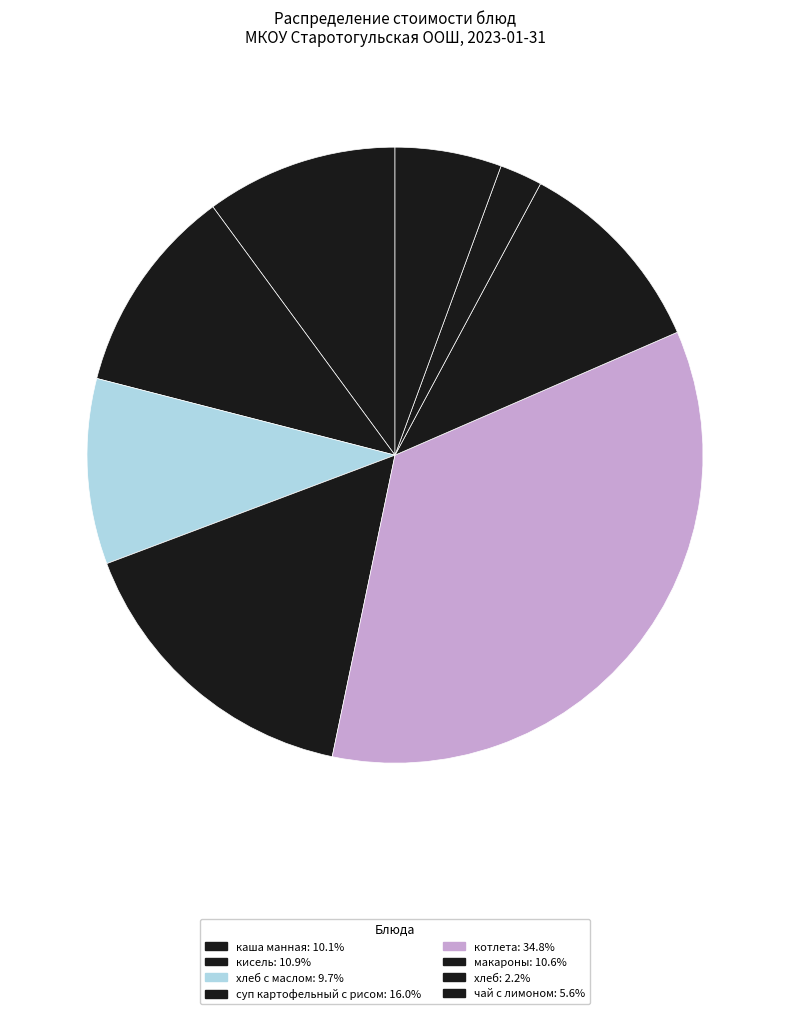

How many slices are in this pie chart?

8